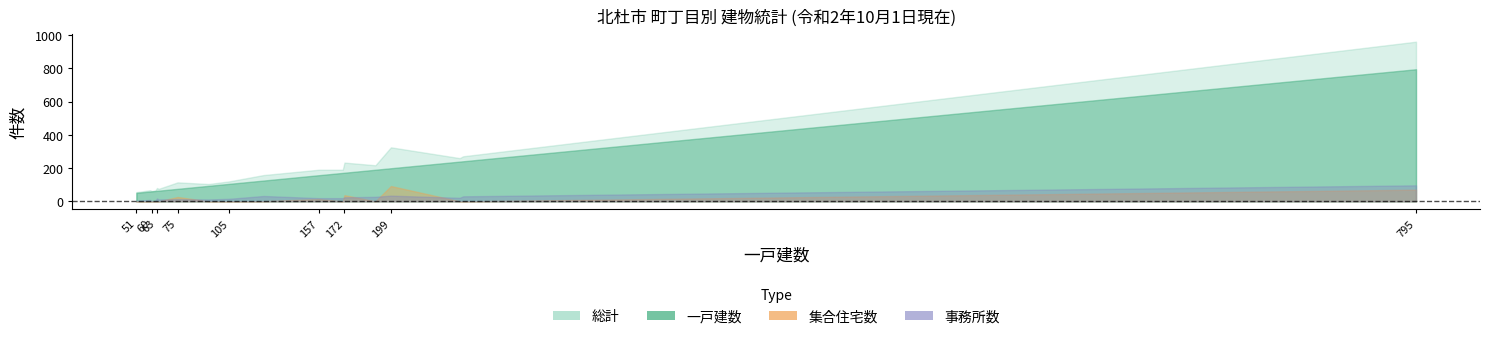

True or false: 総計 and 一戸建数 intersect in this chart.

False